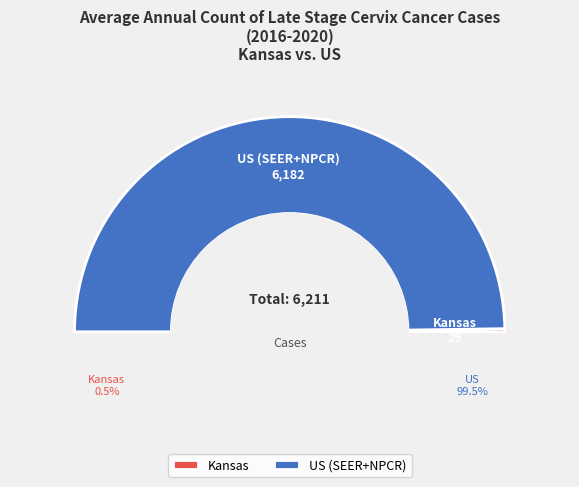

Count the number of slices in the pie.

2